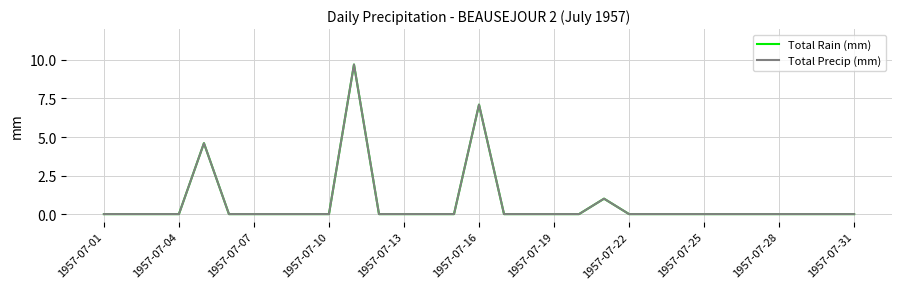

Which series has the largest total across all categories?

Total Rain (mm)